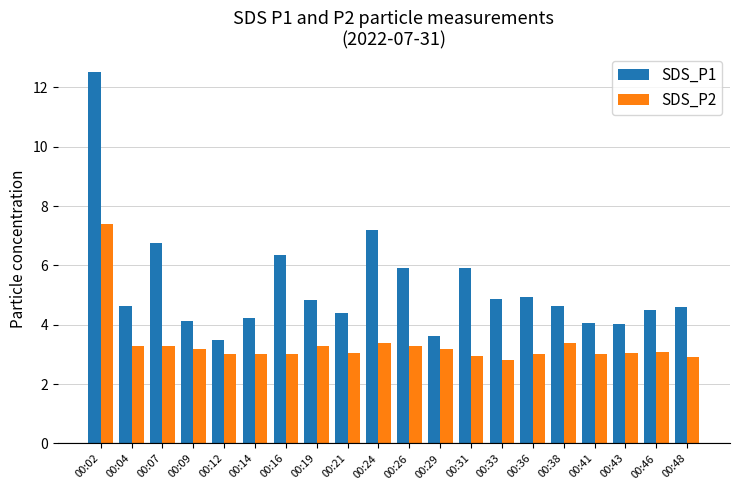

What is the total value across all series at 00:19?

8.1